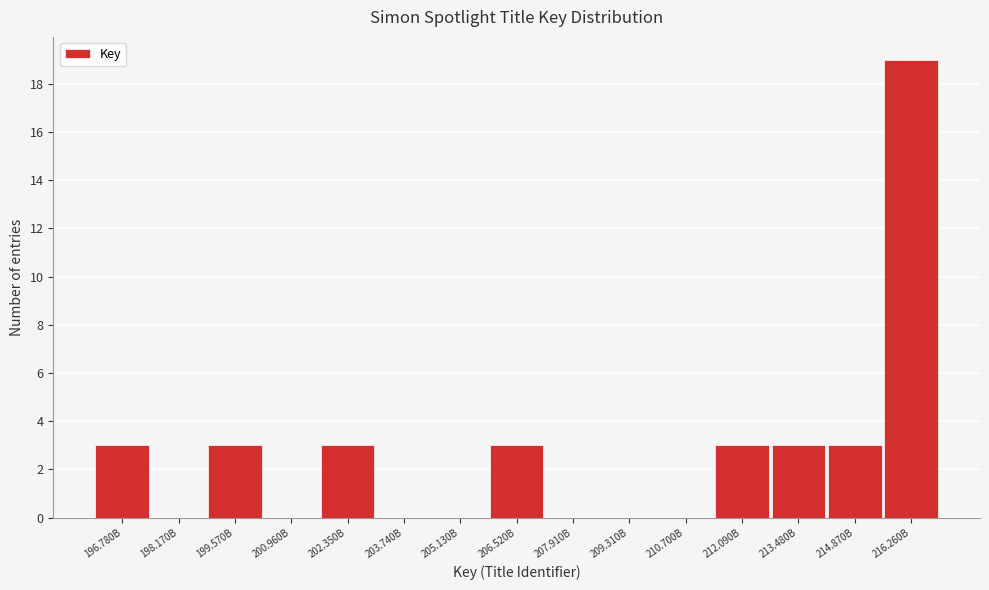

Reading left to right, extract all data points from this chart.

196.780B=3	198.170B=0	199.570B=3	200.960B=0	202.350B=3	203.740B=0	205.130B=0	206.520B=3	207.910B=0	209.310B=0	210.700B=0	212.090B=3	213.480B=3	214.870B=3	216.260B=19